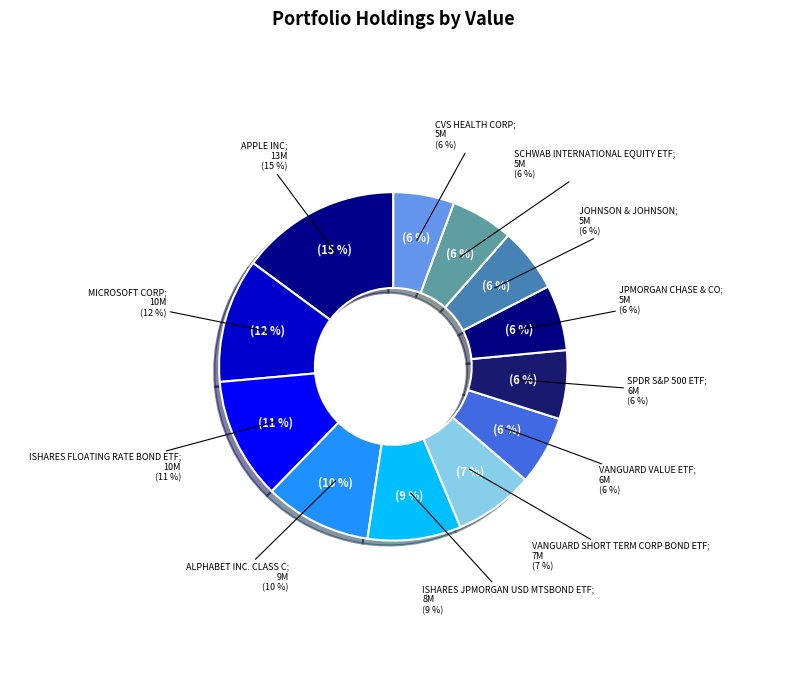

Count the number of slices in the pie.

12